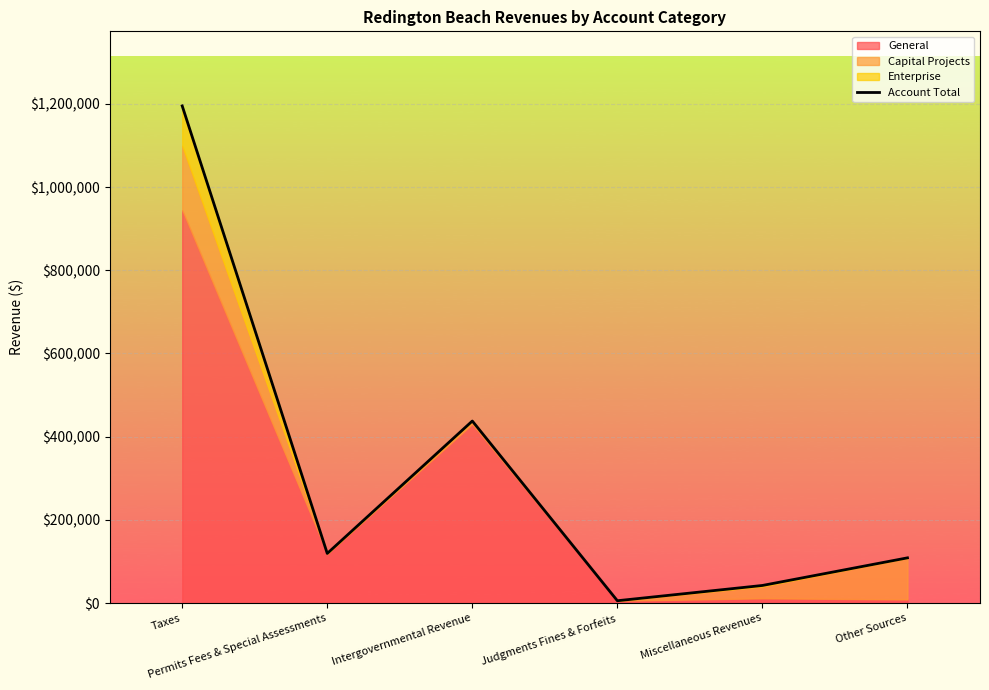

What is the sum of the values at Other Sources and Judgments Fines & Forfeits?

114425